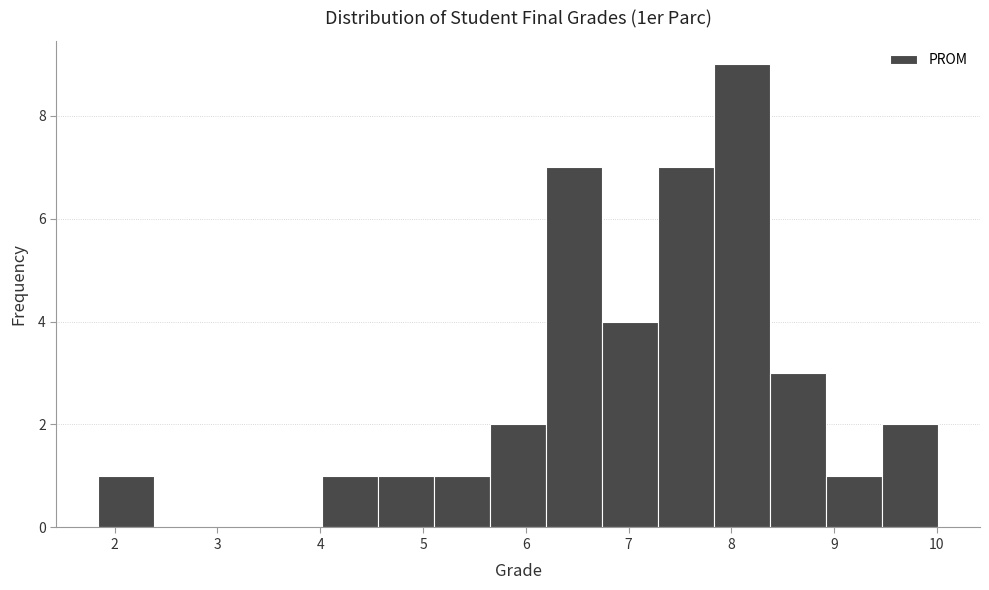

Reading left to right, transcribe this chart: for each bar, give the range it covers on the x-axis and its height. Neither the bar edges nor the heights are printed on the chart, so give them approximately, as read against the axes.

1.8 to 2.4: 1
2.4 to 2.9: 0
2.9 to 3.5: 0
3.5 to 4.0: 0
4.0 to 4.6: 1
4.6 to 5.1: 1
5.1 to 5.7: 1
5.7 to 6.2: 2
6.2 to 6.7: 7
6.7 to 7.3: 4
7.3 to 7.8: 7
7.8 to 8.4: 9
8.4 to 8.9: 3
8.9 to 9.5: 1
9.5 to 10.0: 2